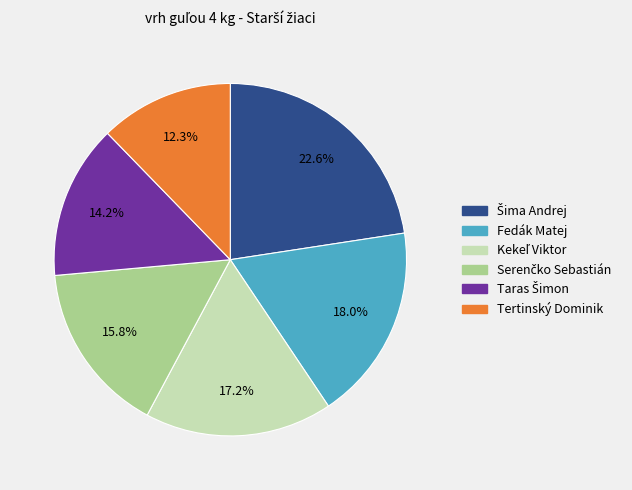

To the nearest percent, what is the difference between the largest and smallest slice percentages?

10%